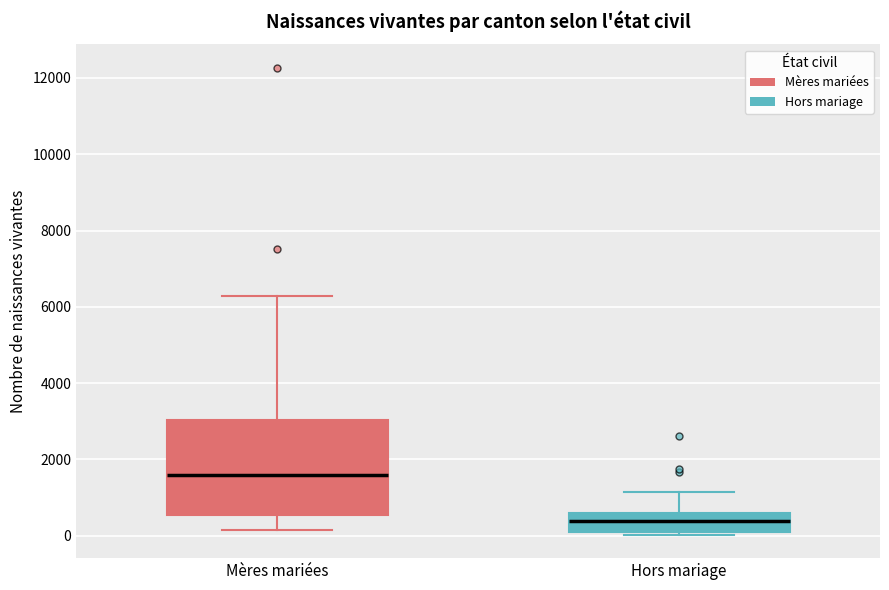

Reading left to right, transcribe this box plot: for each box, give where its median line is, the range the box spans, and where its two whiskers end, as read against the y-axis. The values are not printed on the chart, so give them approximately, as read against the axis.

Mères mariées: median 1600, box 600 to 3000, whiskers 200 to 6200
Hors mariage: median 400, box 200 to 600, whiskers 0 to 1200